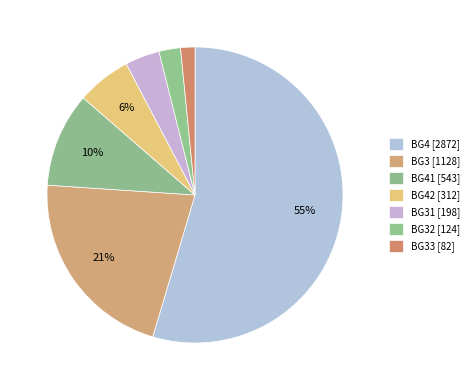

How many slices are in this pie chart?

7